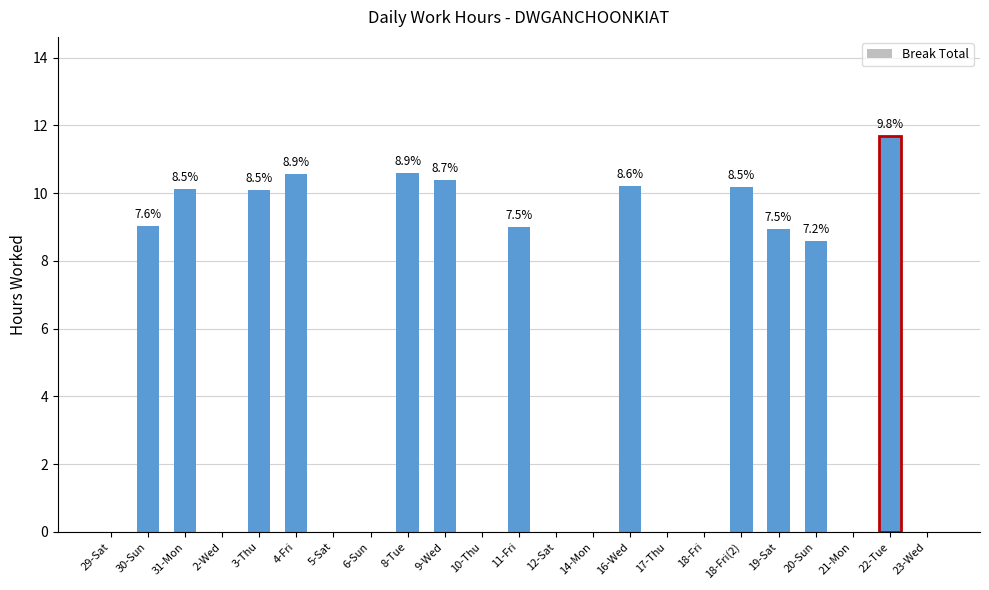

Rank the categories by value from highest to lowest.

22-Tue, 8-Tue, 4-Fri, 9-Wed, 16-Wed, 18-Fri(2), 31-Mon, 3-Thu, 30-Sun, 11-Fri, 19-Sat, 20-Sun, 29-Sat, 2-Wed, 5-Sat, 6-Sun, 10-Thu, 12-Sat, 14-Mon, 17-Thu, 18-Fri, 21-Mon, 23-Wed